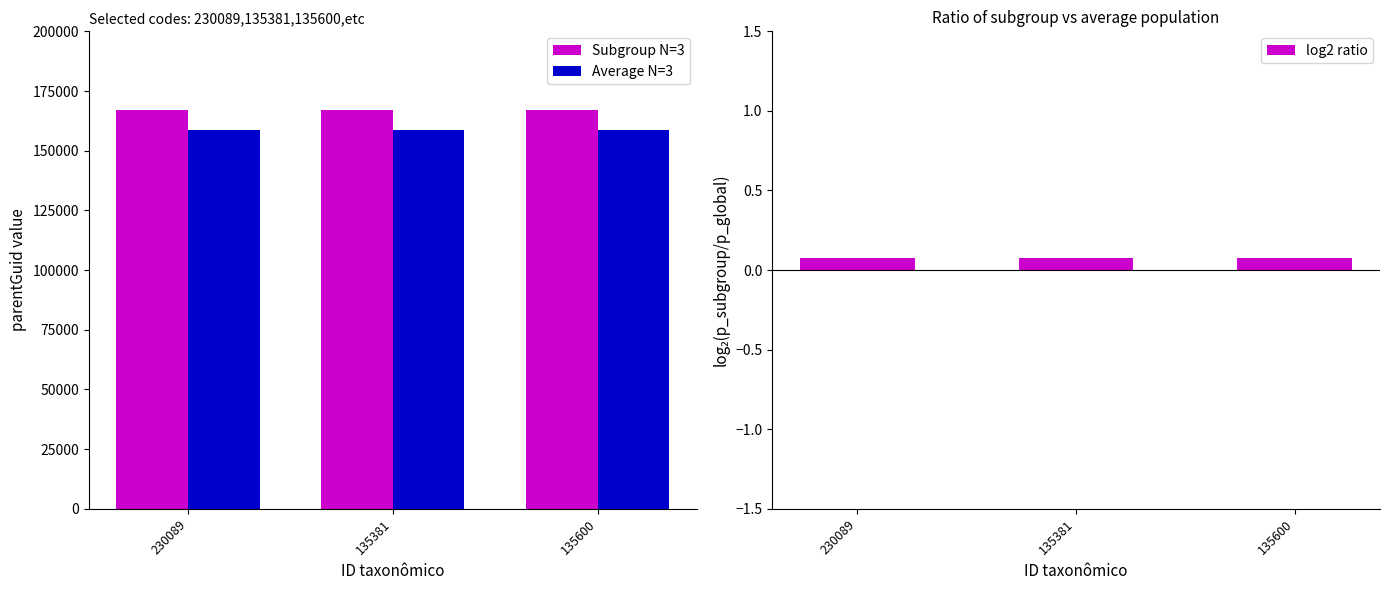

List the series in order of their peak value, lowest first.

log2 ratio, Average N=3, Subgroup N=3